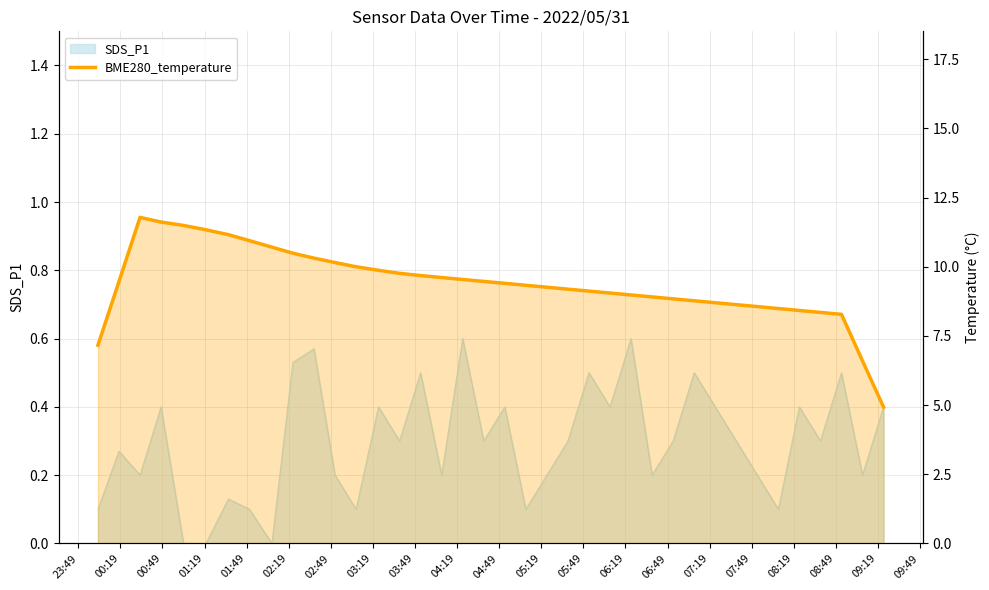

What is the difference between the second highest and minimum values?

6.7